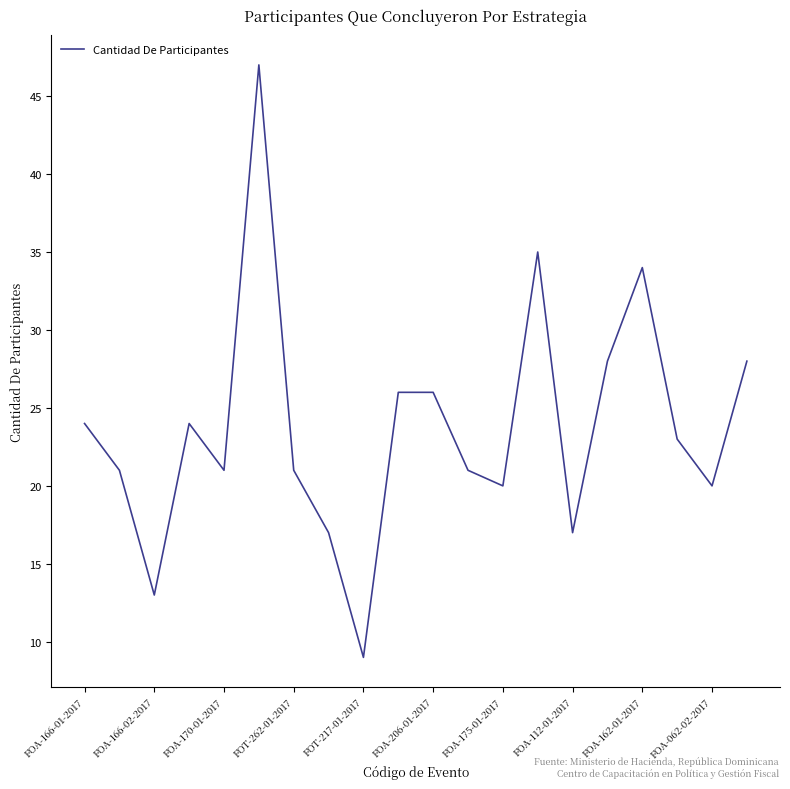

What is the difference between the maximum and minimum values?

38